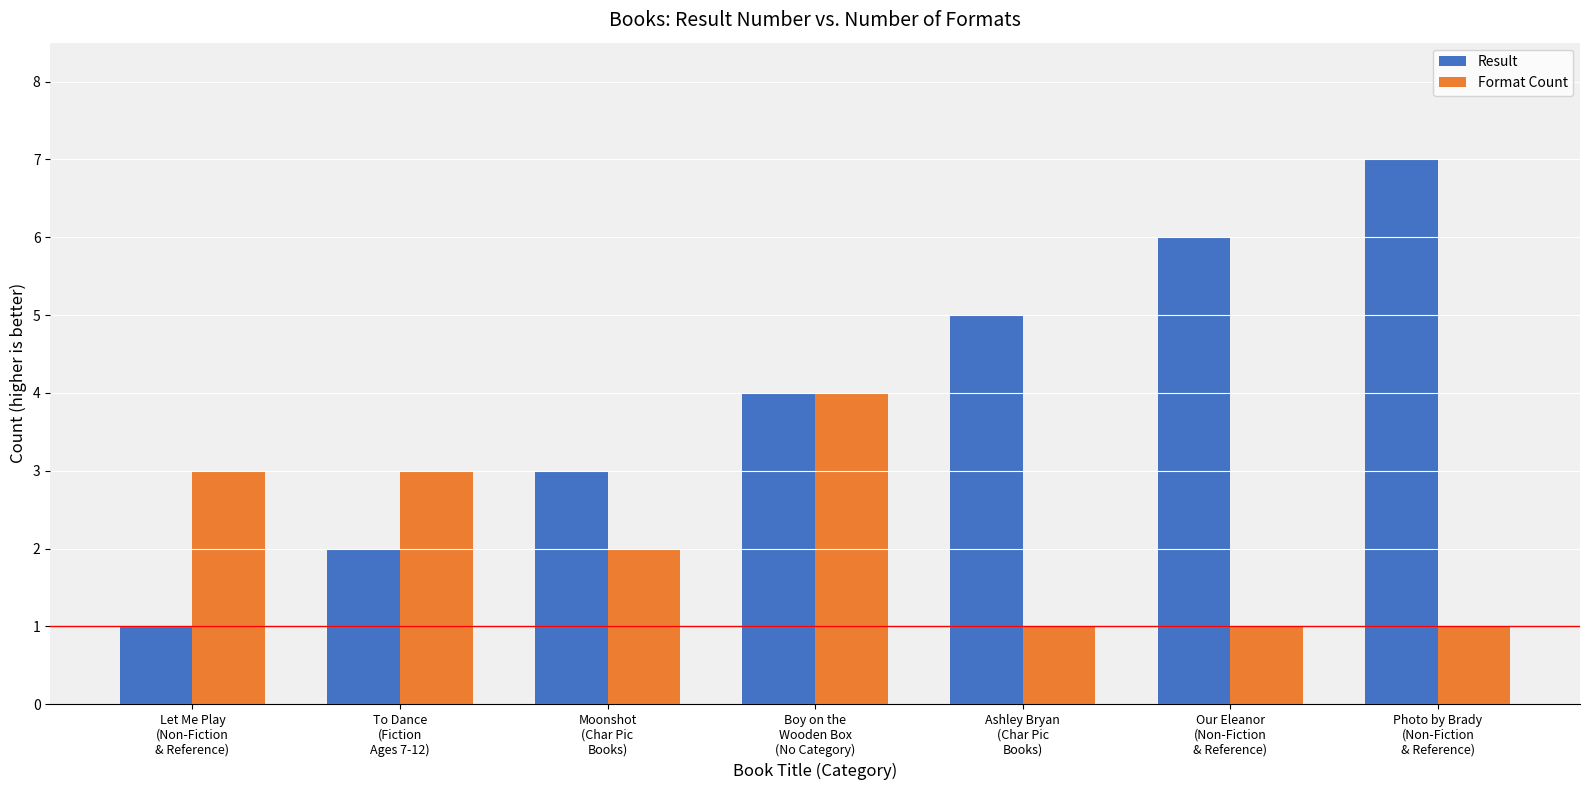

List the series in order of their peak value, highest first.

Result, Format Count